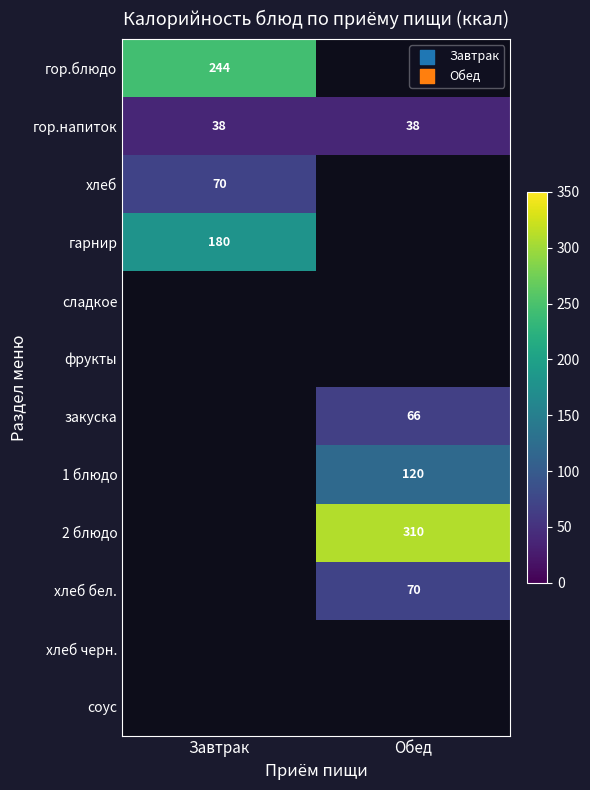

Is it true that 1 блюдо equals 165 at Обед?

False